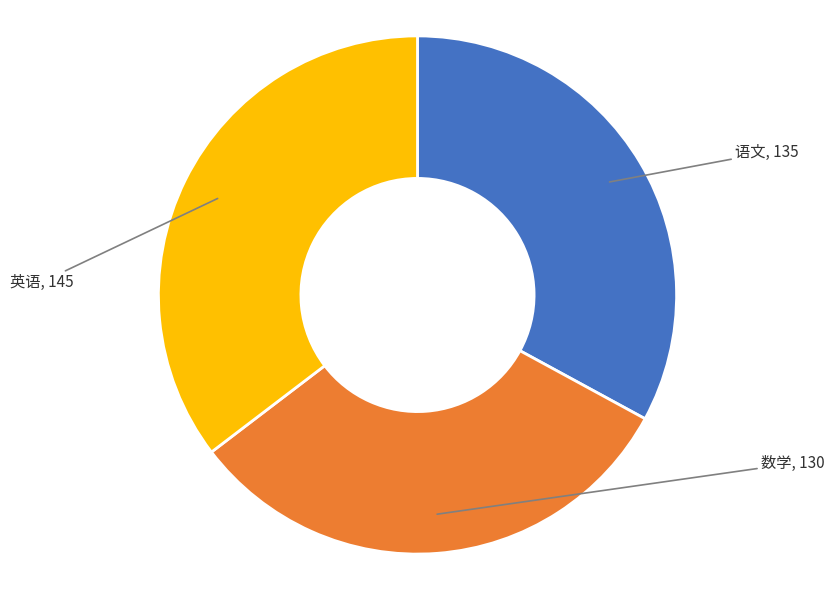

Is there a majority slice in this chart?

No